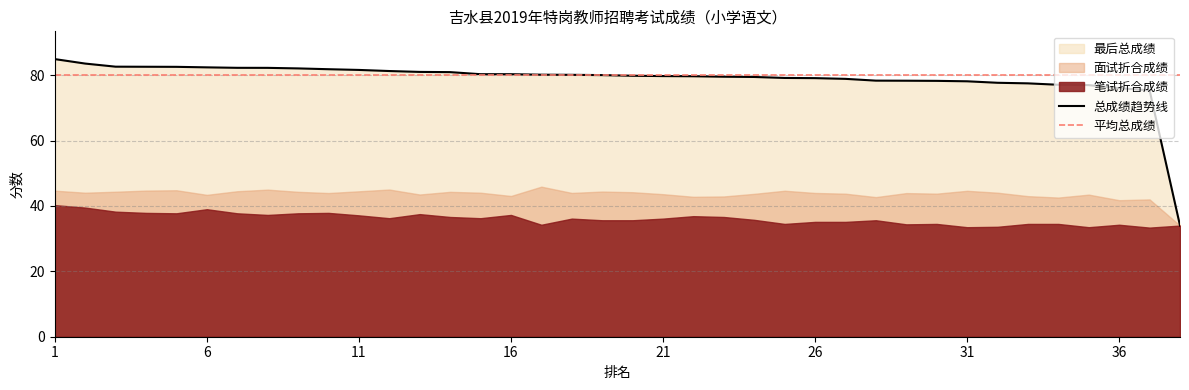

Reading left to right, what are all the values shown in this chart?

面试折合成绩: 1=44.7	2=44.1	3=44.4	4=44.7	5=44.8	6=43.4	7=44.5	8=45.0	9=44.3	10=44.0	11=44.5	12=45.0	13=43.5	14=44.3	15=44.1	16=43.1	17=45.9	18=44.0	19=44.4	20=44.2	21=43.6	22=42.8	23=42.9	24=43.7	25=44.7	26=44.0	27=43.8	28=42.7	29=43.9	30=43.8	31=44.6	32=44.1	33=43.0	34=42.6	35=43.5	36=41.8	37=42.0	38=34.0
最后总成绩: 1=84.9	2=83.6	3=82.6	4=82.6	5=82.6	6=82.4	7=82.3	8=82.2	9=82.1	10=81.8	11=81.6	12=81.3	13=81.0	14=80.9	15=80.3	16=80.3	17=80.1	18=80.1	19=80.0	20=79.8	21=79.7	22=79.7	23=79.5	24=79.5	25=79.2	26=79.1	27=78.9	28=78.3	29=78.3	30=78.3	31=78.1	32=77.7	33=77.5	34=77.1	35=77.0	36=76.0	37=75.4	38=34.0
笔试折合成绩: 1=40.2	2=39.5	3=38.2	4=37.9	5=37.8	6=39.0	7=37.8	8=37.2	9=37.8	10=37.9	11=37.1	12=36.2	13=37.5	14=36.6	15=36.2	16=37.2	17=34.2	18=36.1	19=35.6	20=35.6	21=36.1	22=36.9	23=36.6	24=35.8	25=34.5	26=35.1	27=35.1	28=35.6	29=34.4	30=34.5	31=33.5	32=33.6	33=34.5	34=34.5	35=33.5	36=34.2	37=33.4	38=34.0